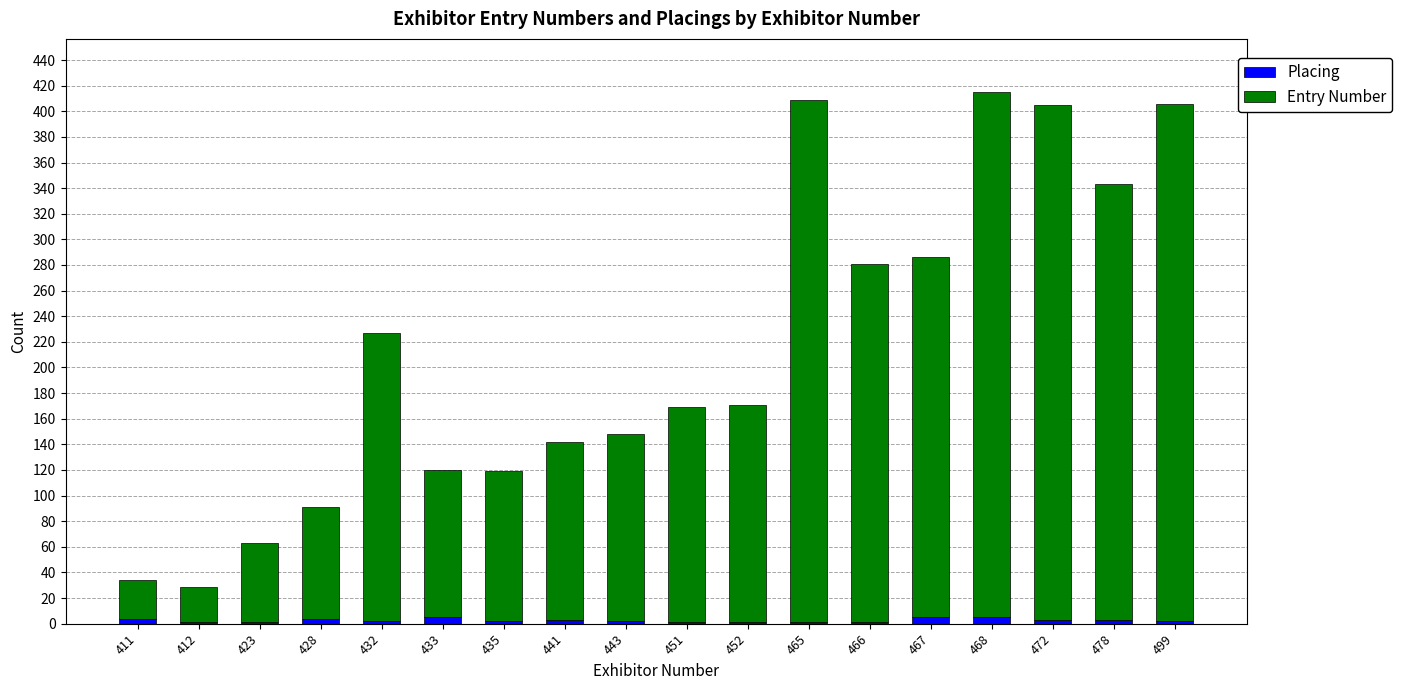

The Placing series shows 1 at 465. True or false?

True